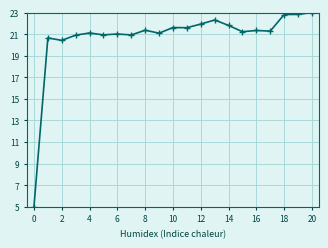

What is the difference between the second highest and second lowest values?

2.4